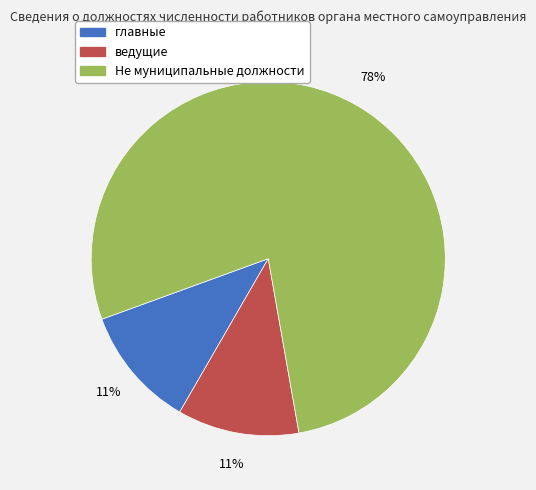

Count the number of slices in the pie.

3